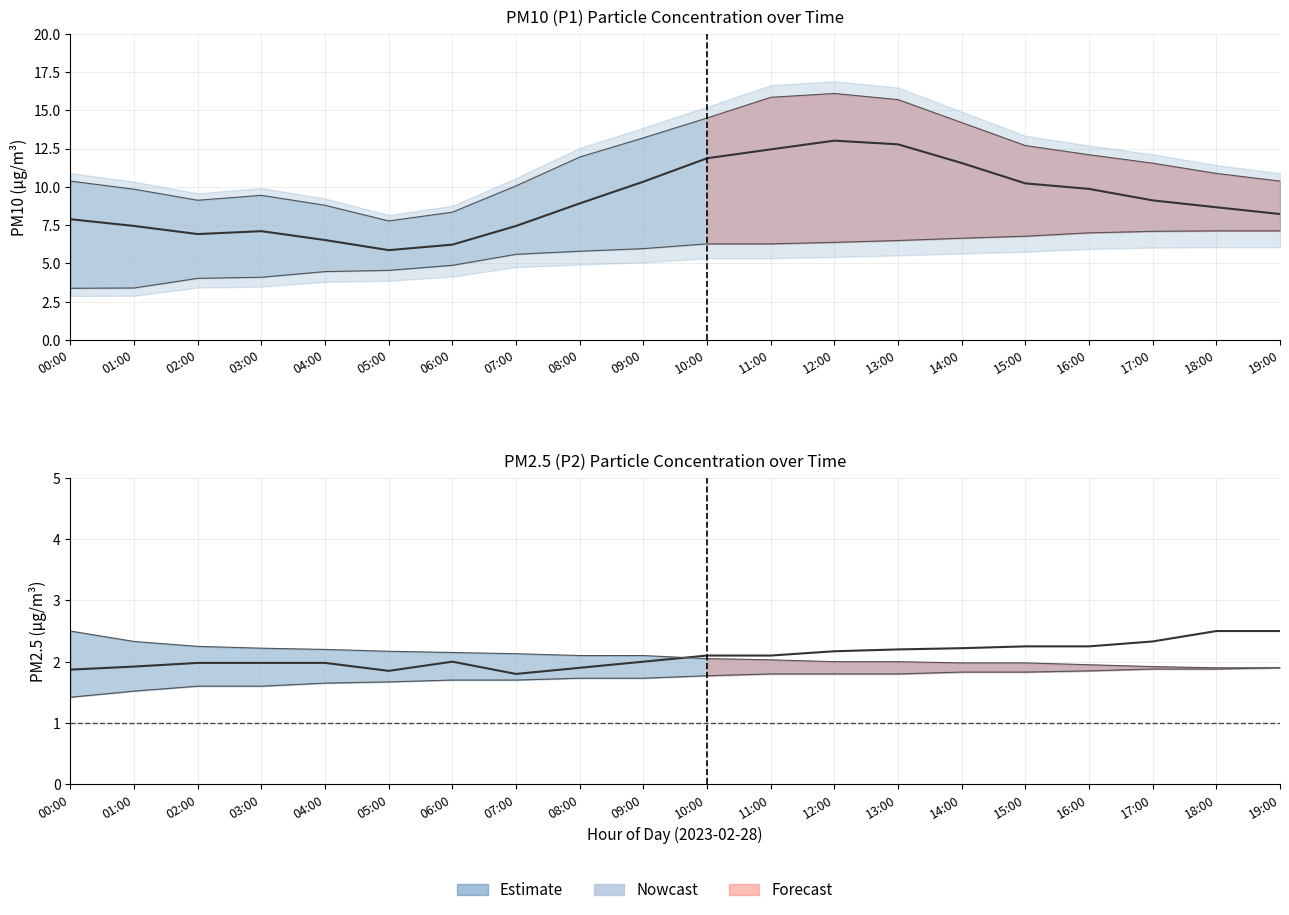

The value of P1_upper at 02:00 is 14.5. True or false?

False